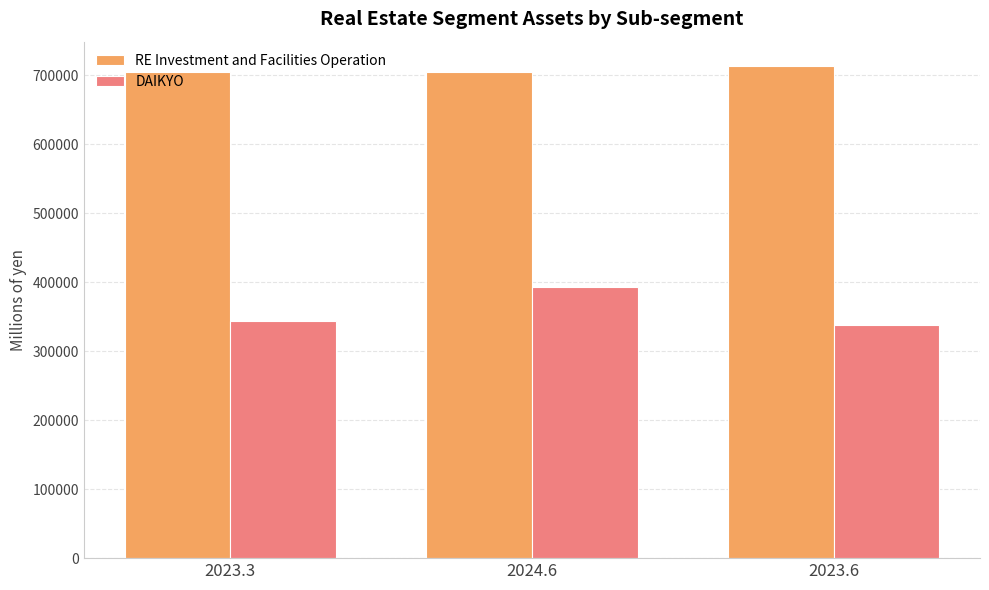

What is the label of the 1st bar from the left?

2023.3